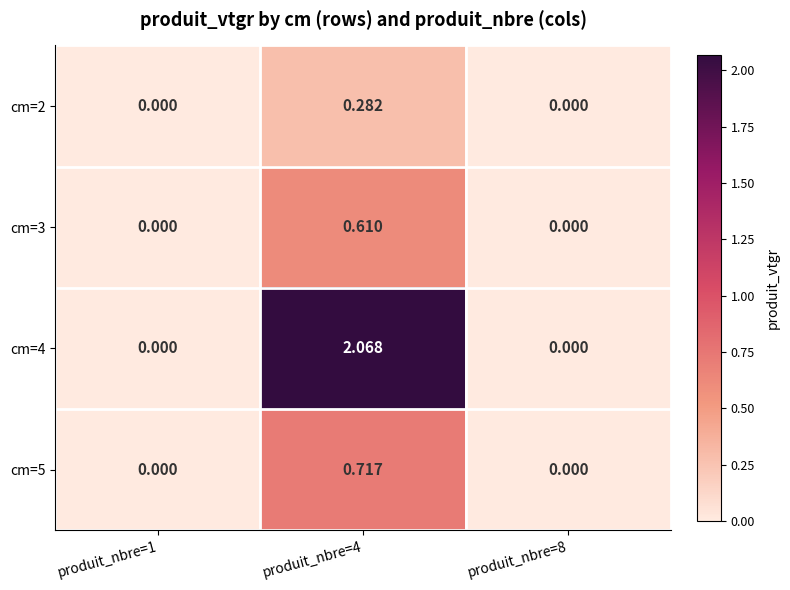

Is the value of cm=5 at produit_nbre=4 greater than the value of cm=3 at produit_nbre=1?

Yes